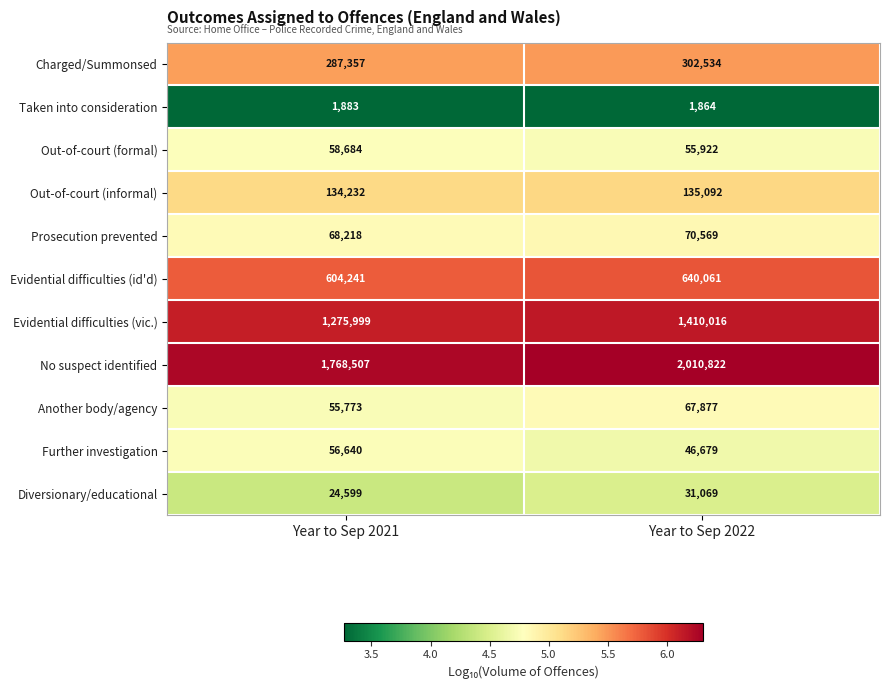

At which category does the chart reach its minimum across all series?

Year to Sep 2022